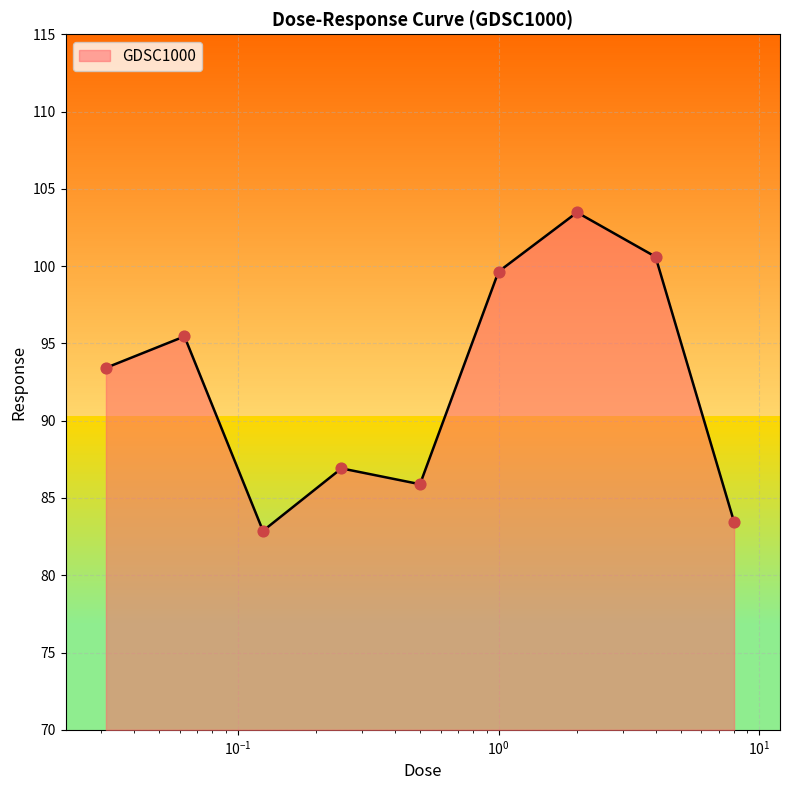

What is the smallest value displayed?

82.9